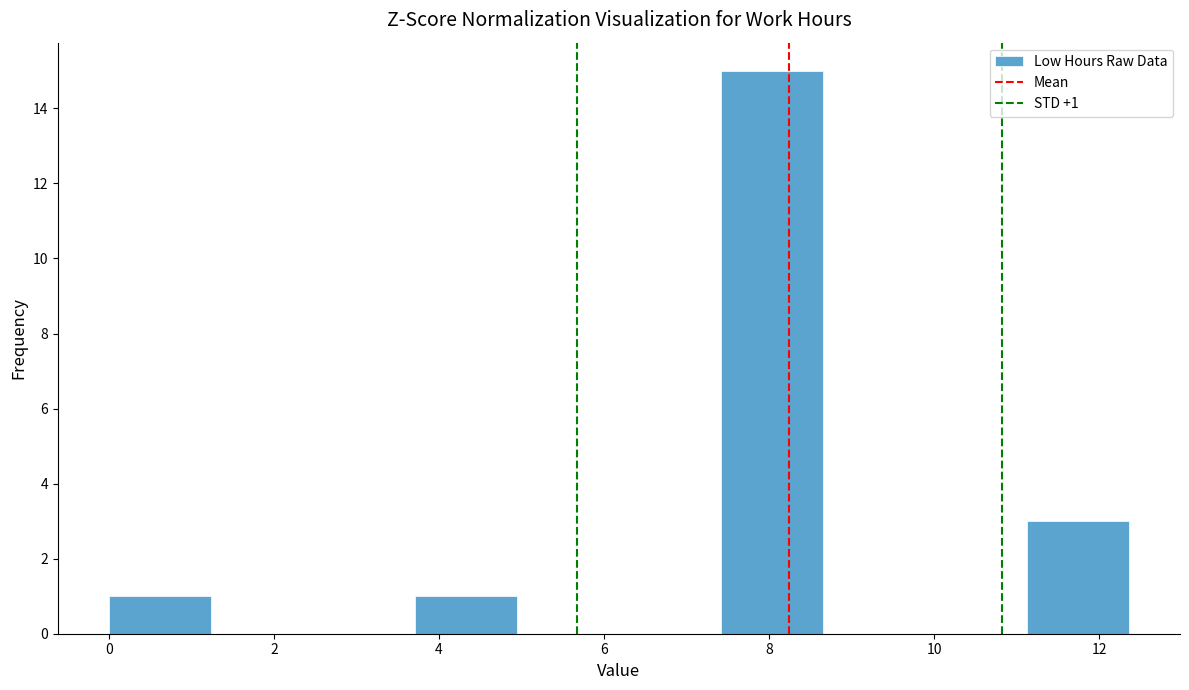

Which range on the x-axis has the tallest bar?

7.4 to 8.6